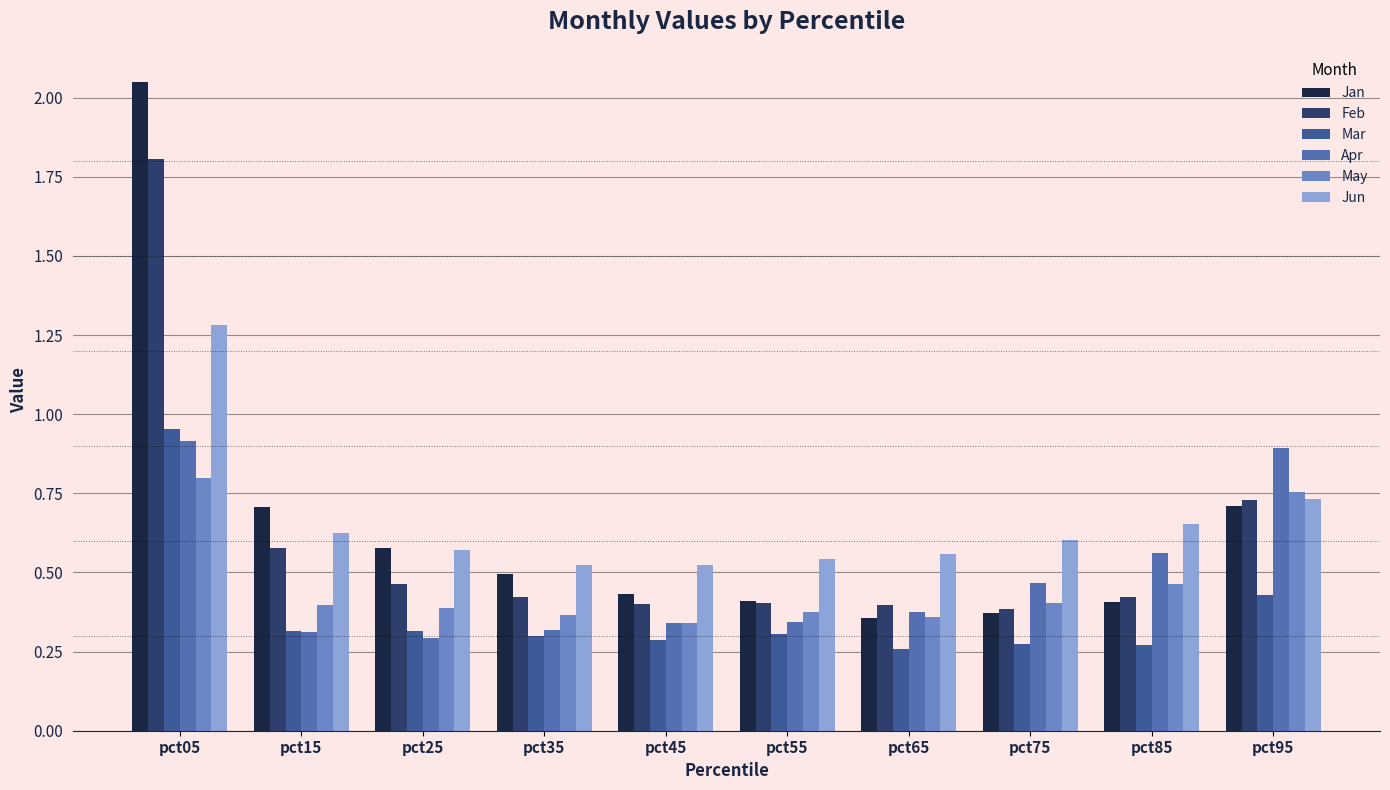

The value of Apr at pct55 is 0.5. True or false?

False